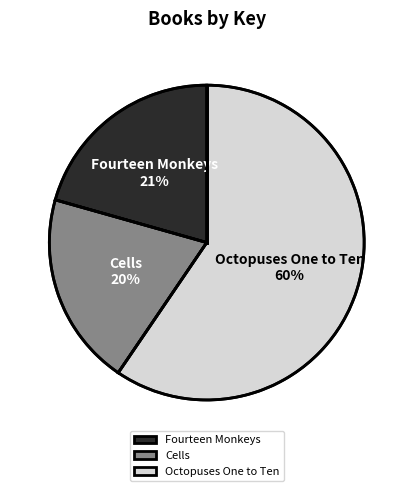

Does Fourteen Monkeys represent more than half of the total?

No